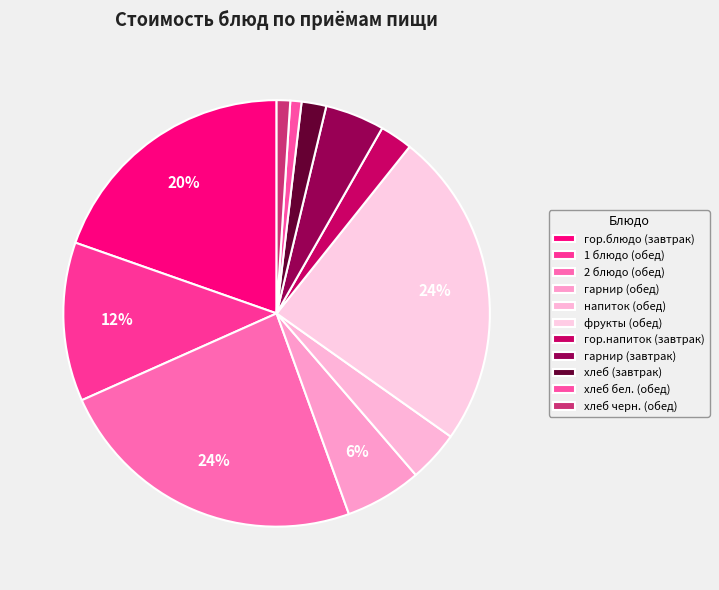

The 1 блюдо (обед) slice represents 20% of the pie. True or false?

False